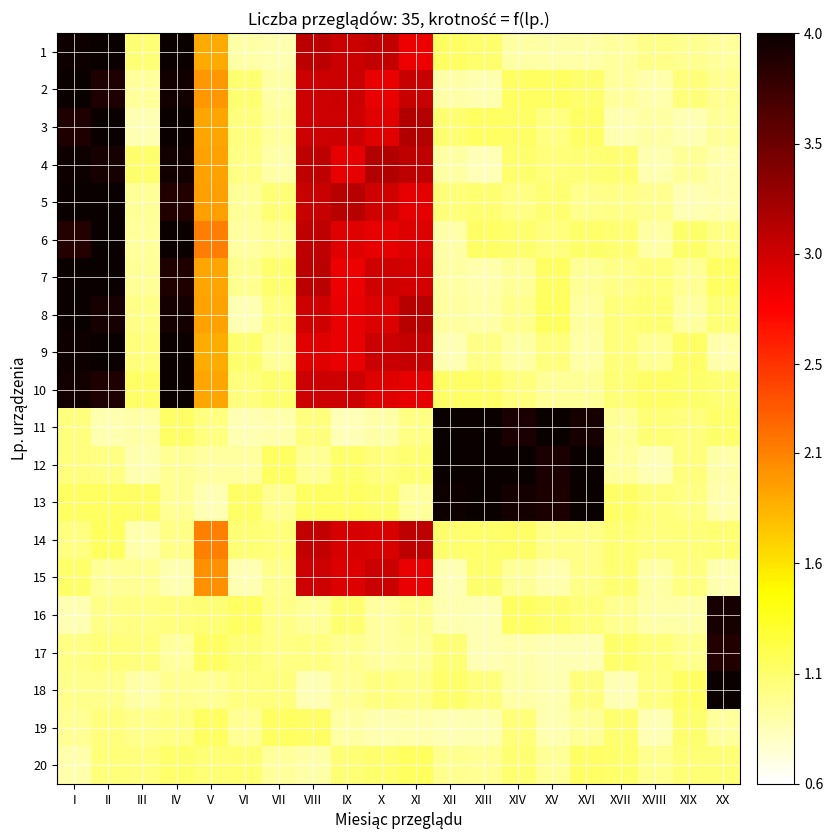

Between VIII and XIII, which series saw the biggest shift?

12